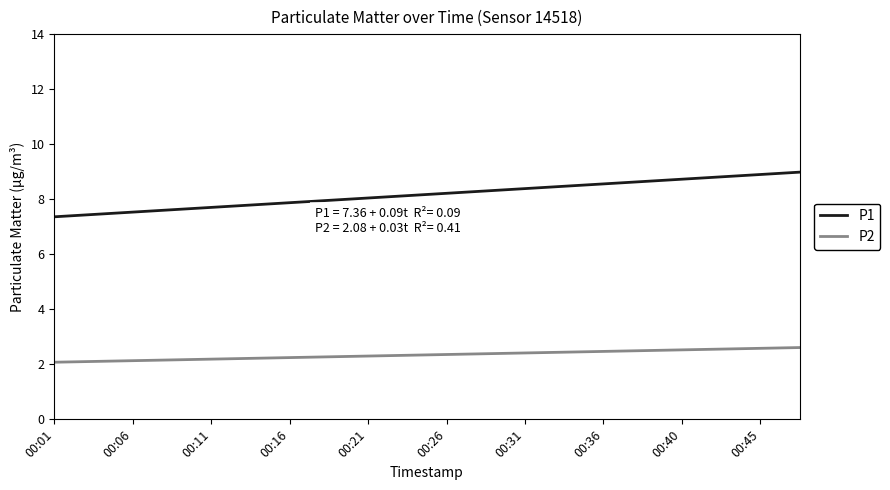

True or false: P1 and P2 intersect in this chart.

False